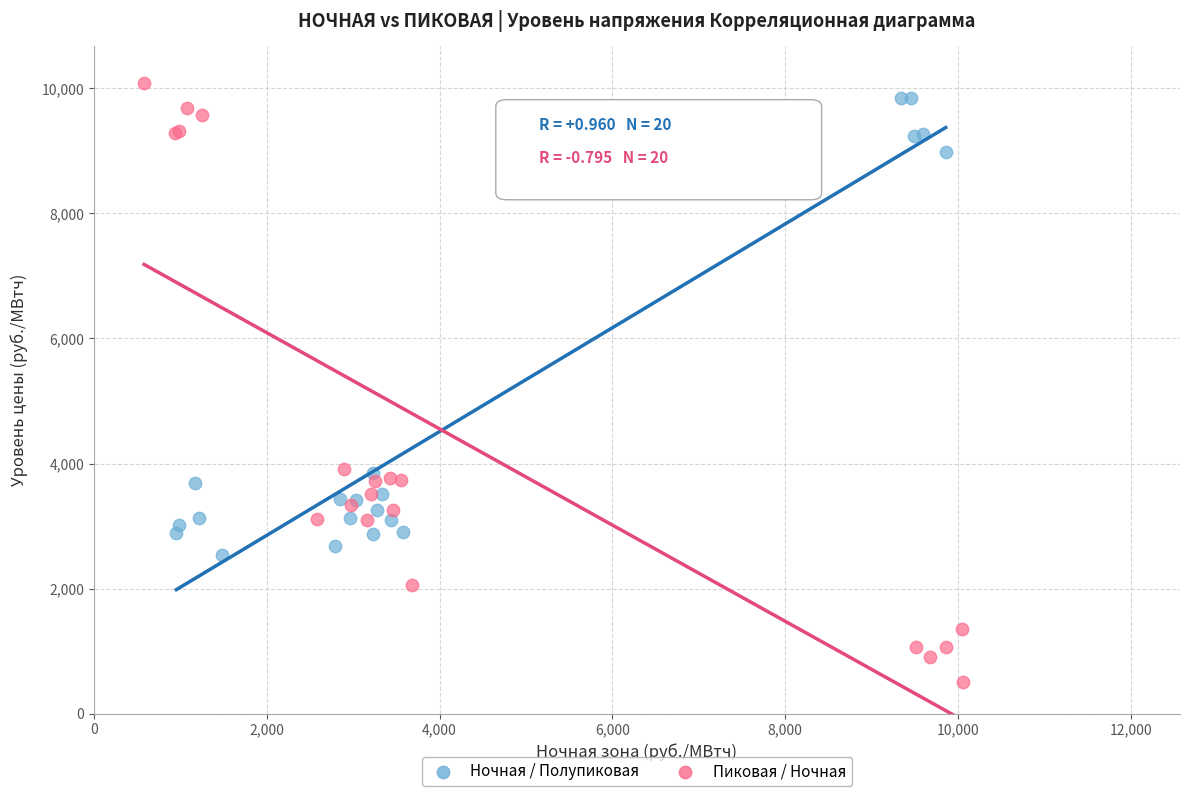

Which series has the widest spread of Y values?

Пиковая / Ночная